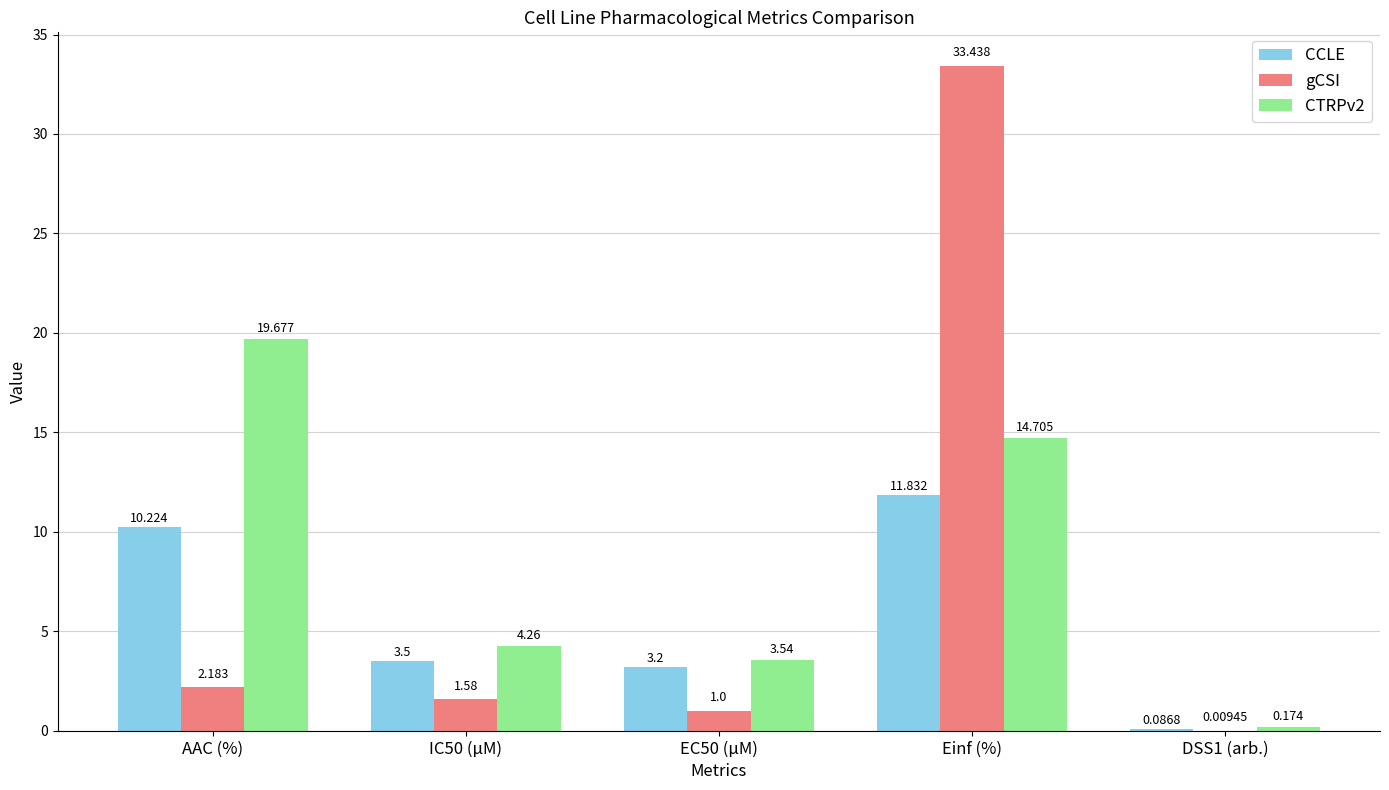

Is the value of CTRPv2 at AAC (%) greater than the value of CCLE at DSS1 (arb.)?

Yes